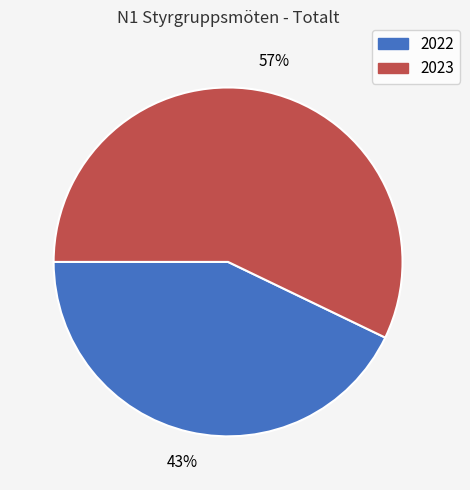

Is it true that 2022 is 43% of the pie?

True